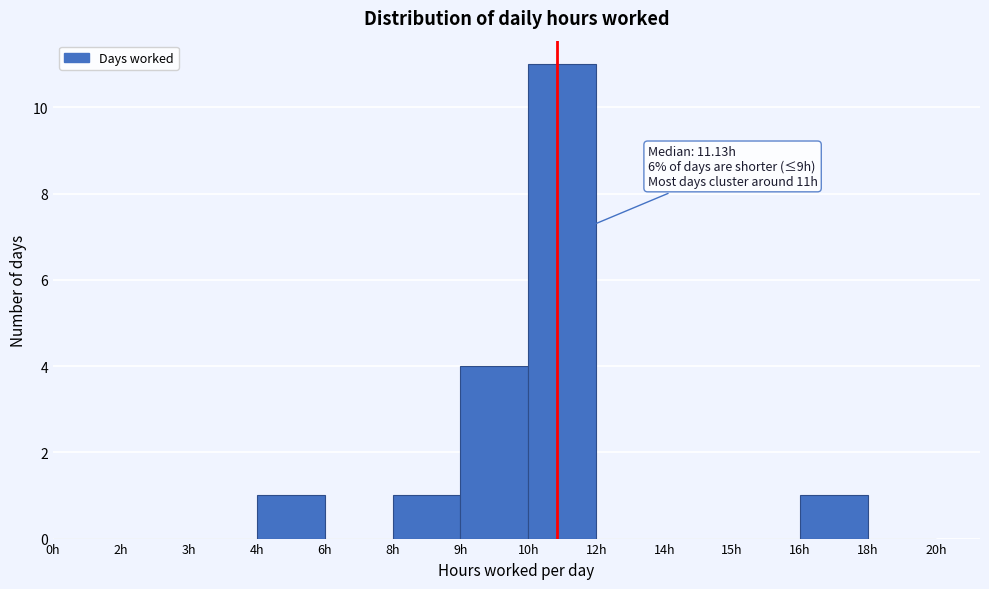

Reading right to left, transcribe all the data shown in this chart.

18h=0	16h=1	15h=0	14h=0	12h=0	10h=11	9h=4	8h=1	6h=0	4h=1	3h=0	2h=0	0h=0